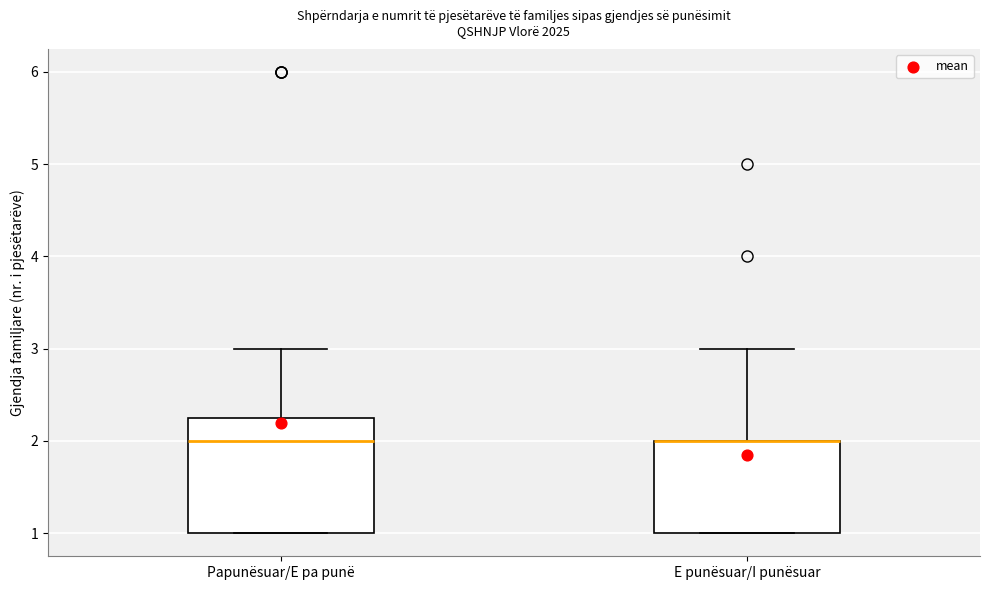

Reading left to right, transcribe this box plot: for each box, give where its median line is, the range the box spans, and where its two whiskers end, as read against the y-axis. The values are not printed on the chart, so give them approximately, as read against the axis.

Papunësuar/E pa punë: median 2.0, box 1.0 to 2.3, whiskers 1.0 to 3.0
E punësuar/I punësuar: median 2.0 (drawn on the box's upper edge), box 1.0 to 2.0, whiskers 1.0 to 3.0